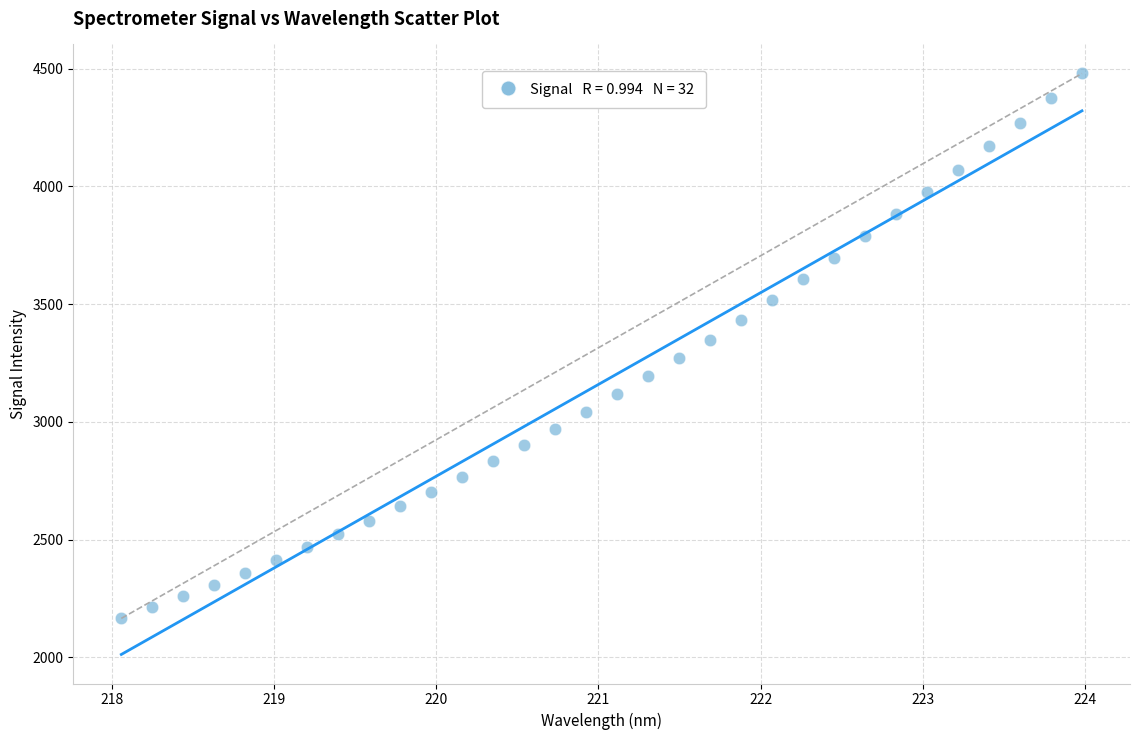

What is the range of X values (max minus min)?

5.9